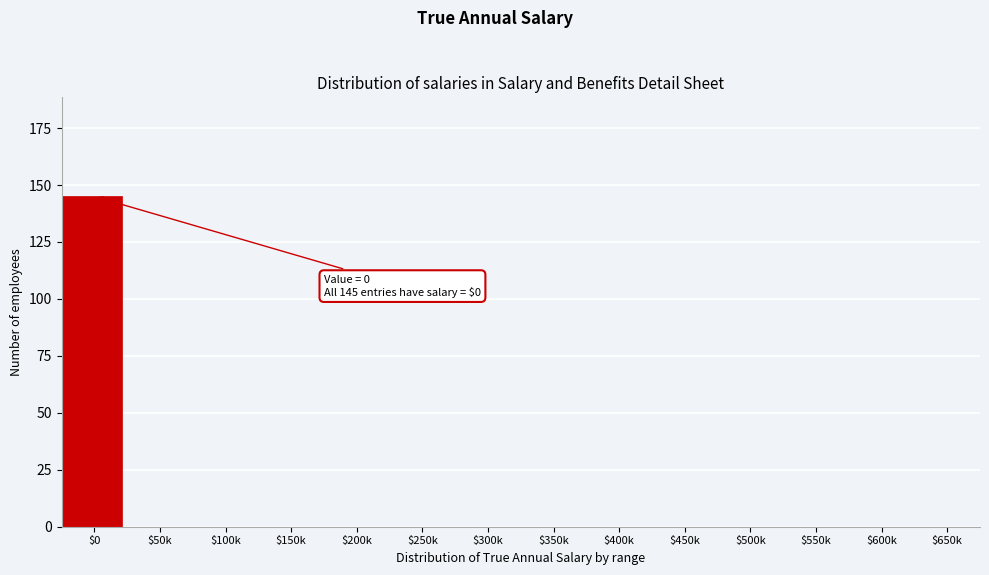

What is the greatest value displayed?

145